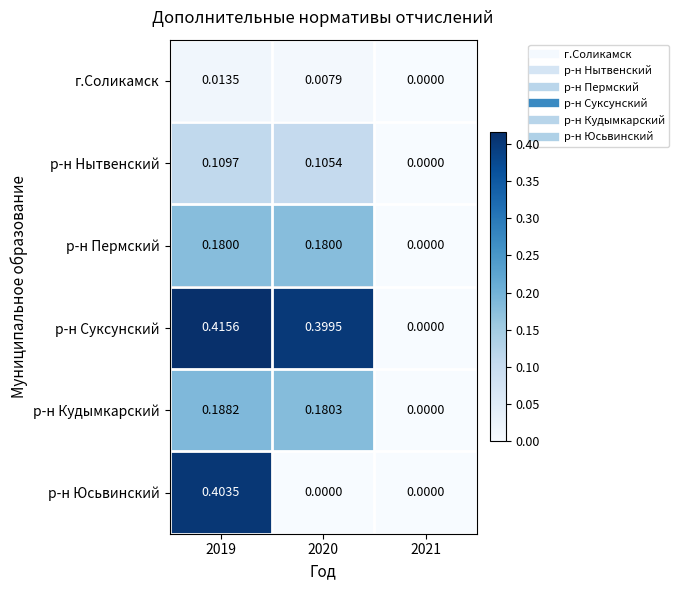

List the series in order of their peak value, highest first.

р-н Суксунский, р-н Юсьвинский, р-н Кудымкарский, р-н Пермский, р-н Нытвенский, г.Соликамск